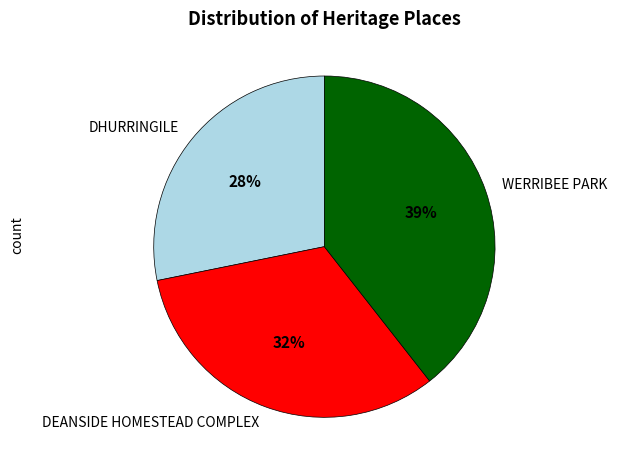

True or false: DEANSIDE HOMESTEAD COMPLEX accounts for 32% of the total.

True